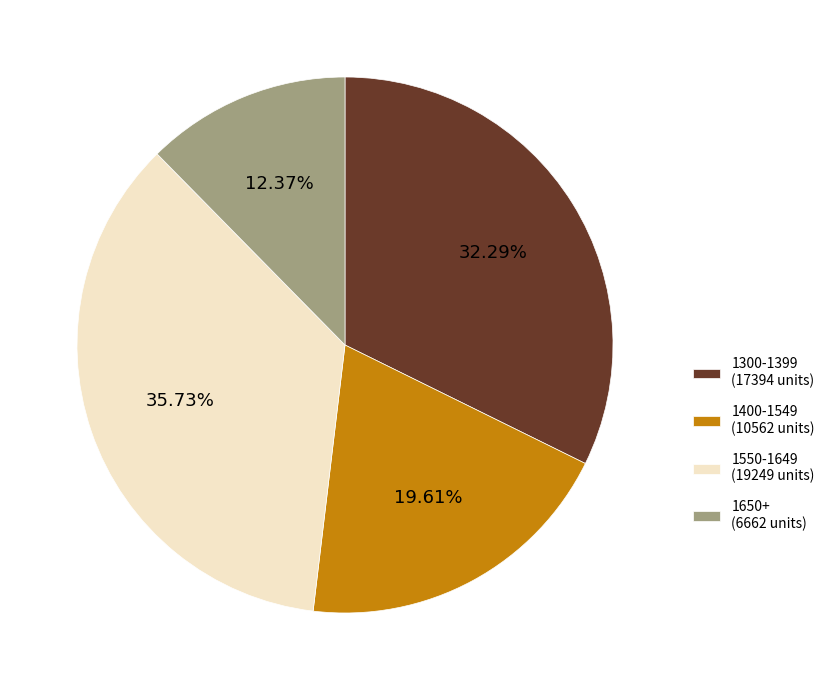

Combined, do 1400-1549 (10562 units) and 1650+ (6662 units) account for over 50%?

No